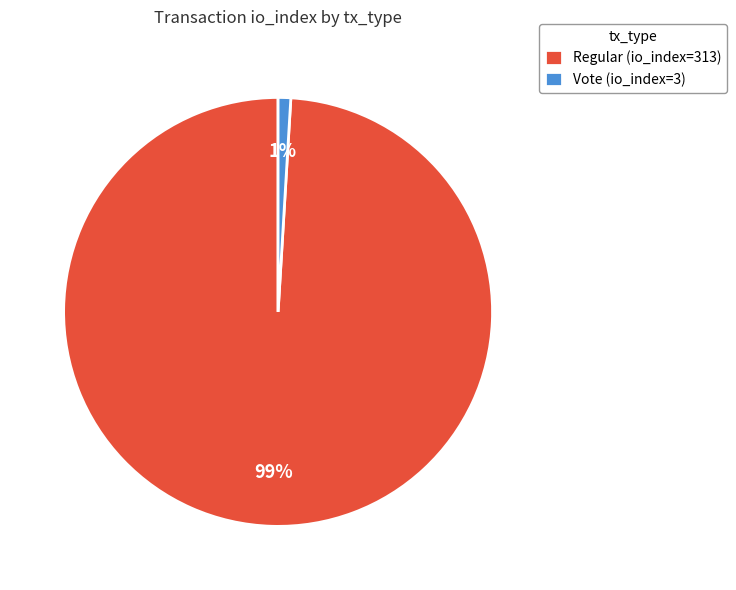

What percentage is the Regular slice, to the nearest percent?

99%